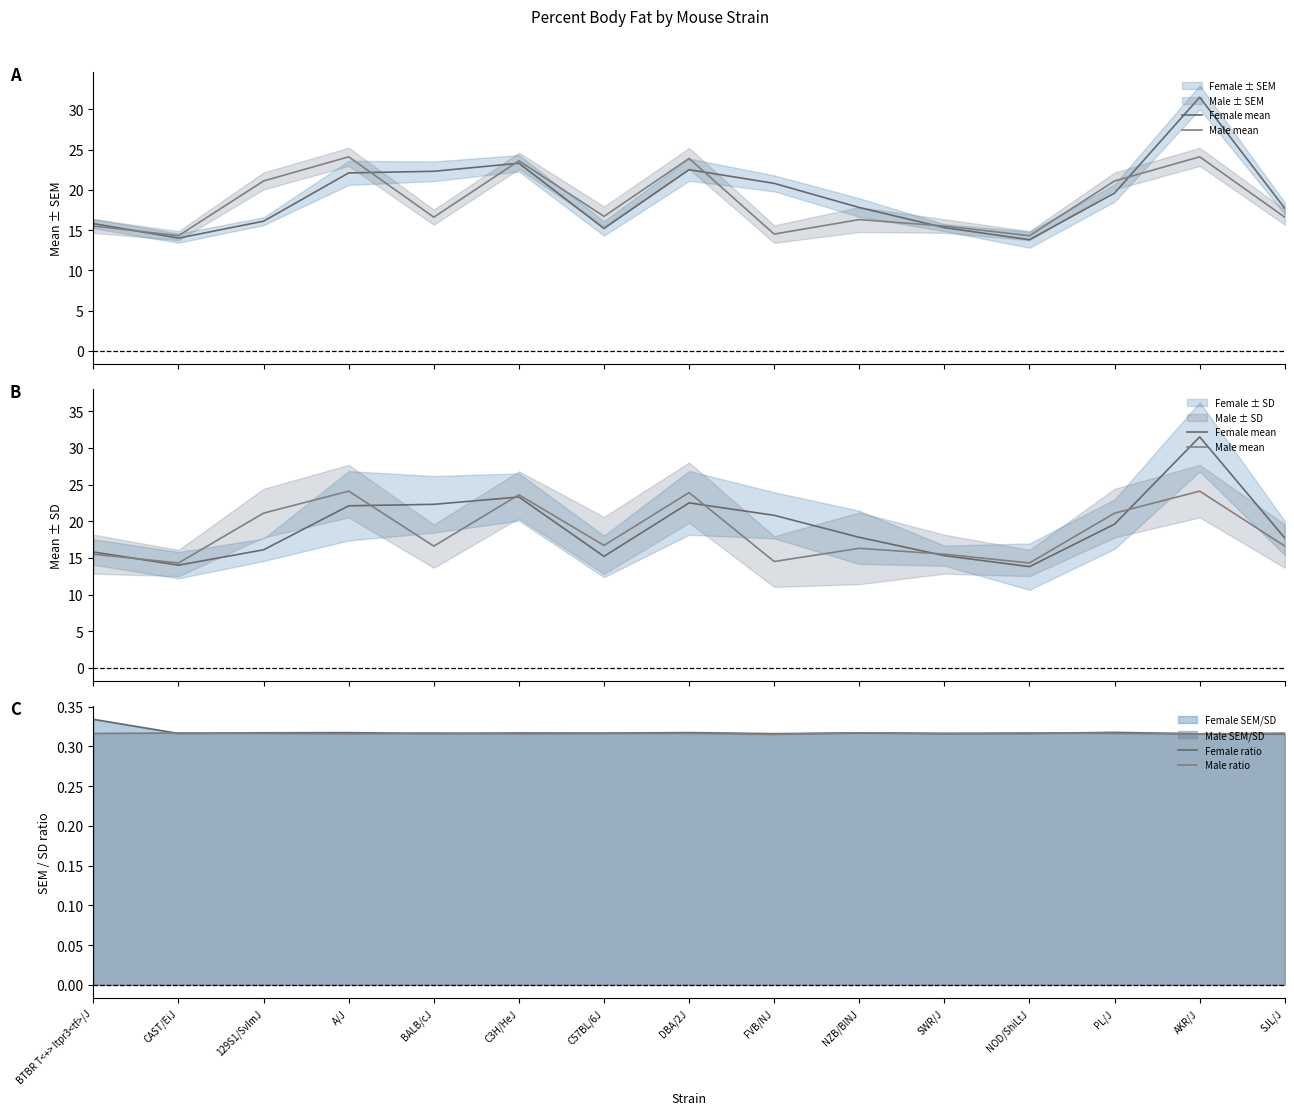

What is the sum of all Female ratio values?

4.8